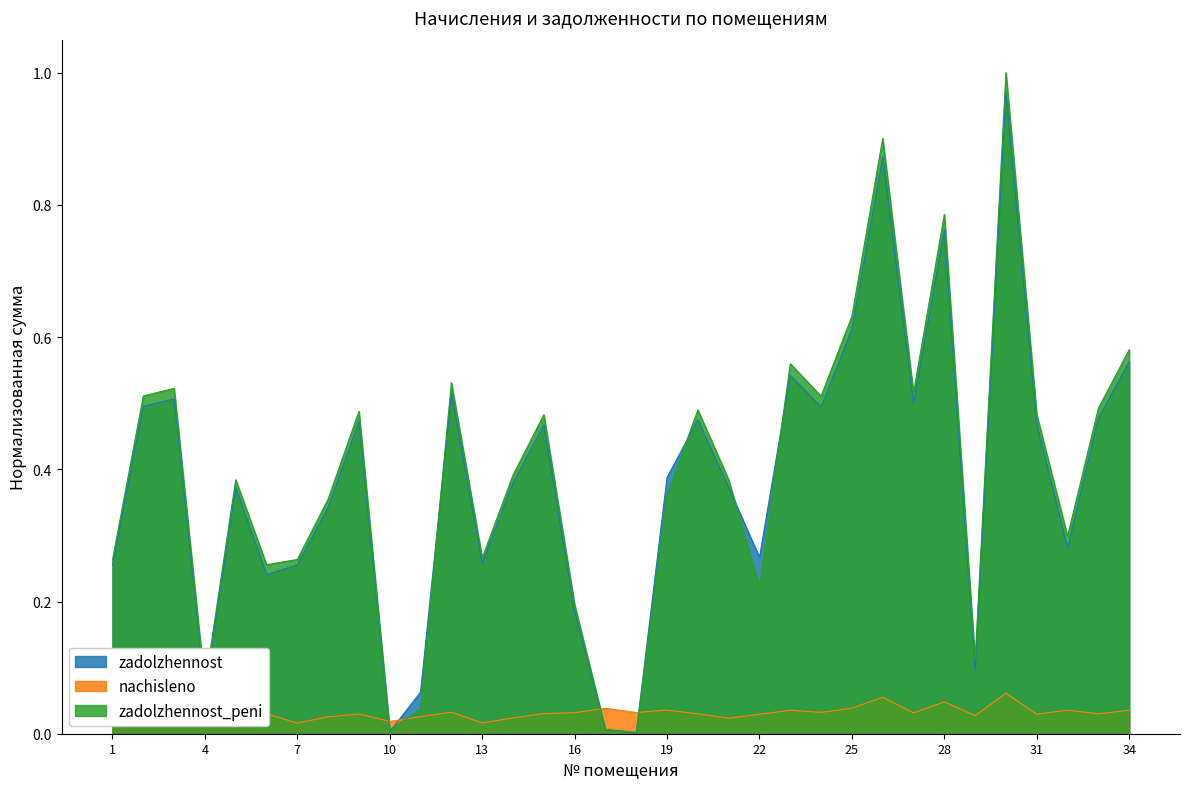

What is the total value across all series at 15?

1.0